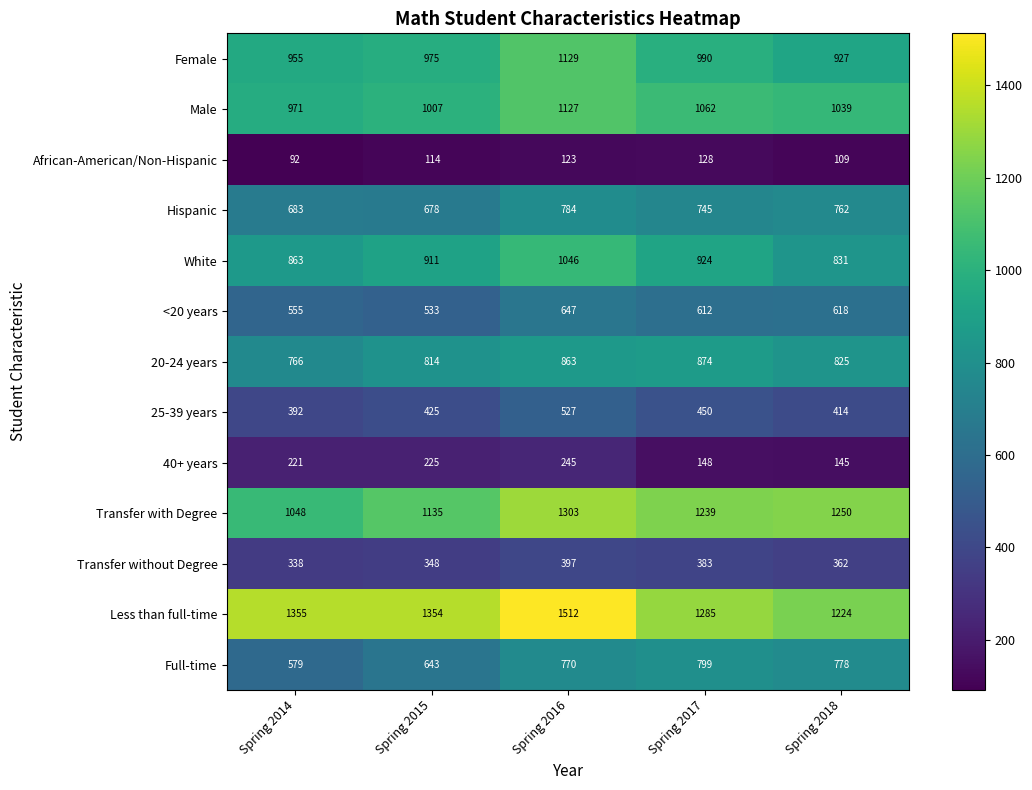

What value does the White series have at Spring 2014?

863